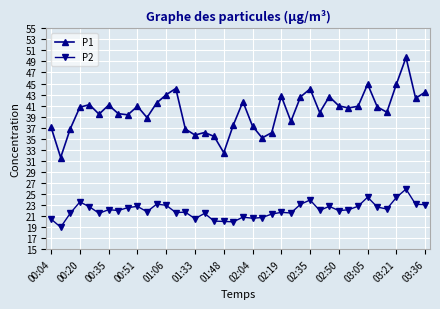

Which series has the largest range (max minus min)?

P1